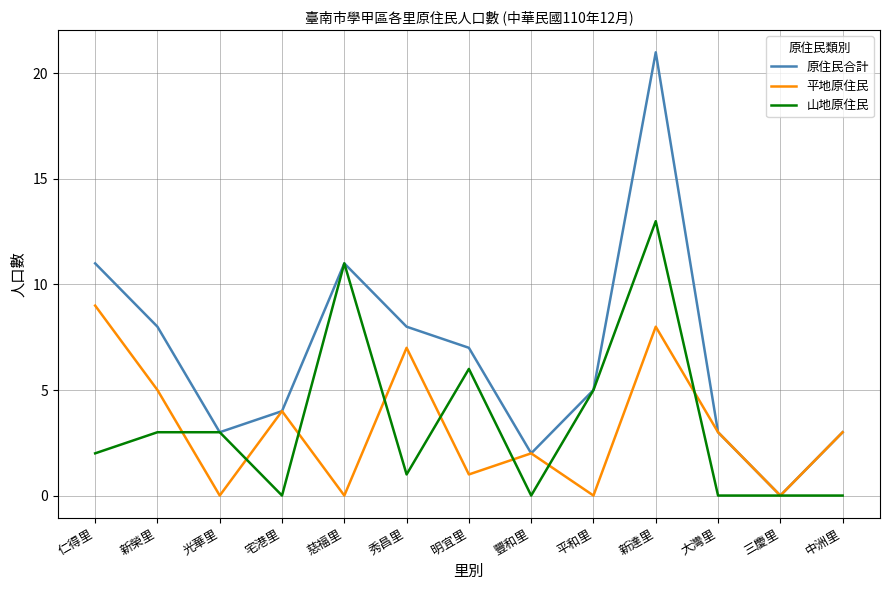

Which series has the largest total across all categories?

原住民合計